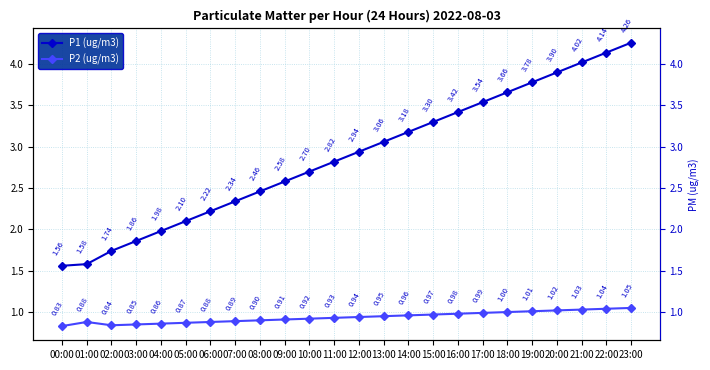

What is the difference between the P2 (ug/m3) values at 22:00 and 13:00?

0.1